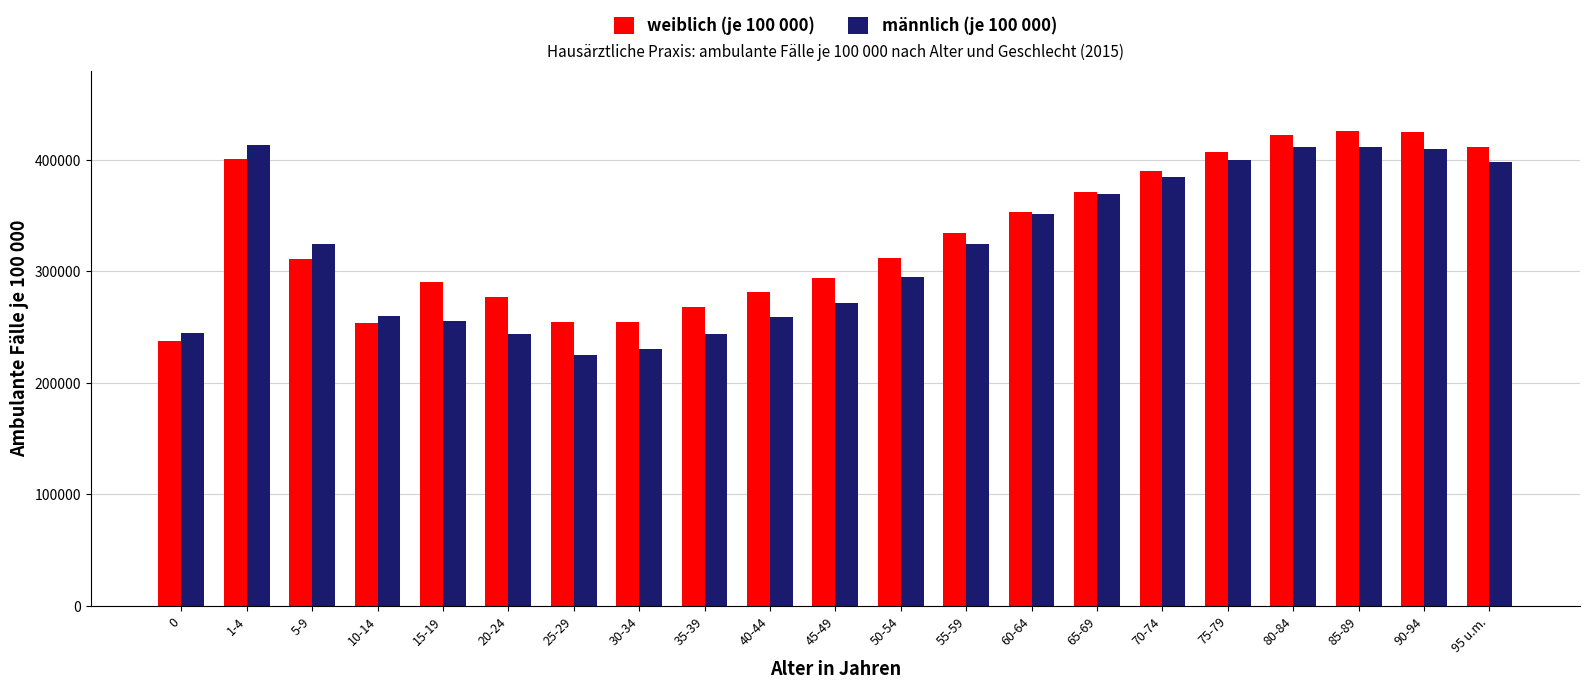

What is the label of the 13th bar from the left?

55-59